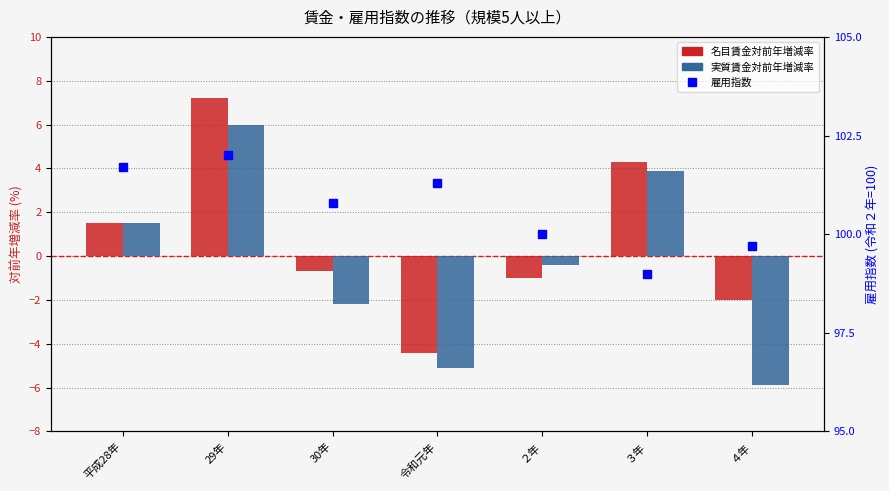

What is the sum of the 名目賃金対前年増減率(5人以上) values at ３年 and ４年?

2.3